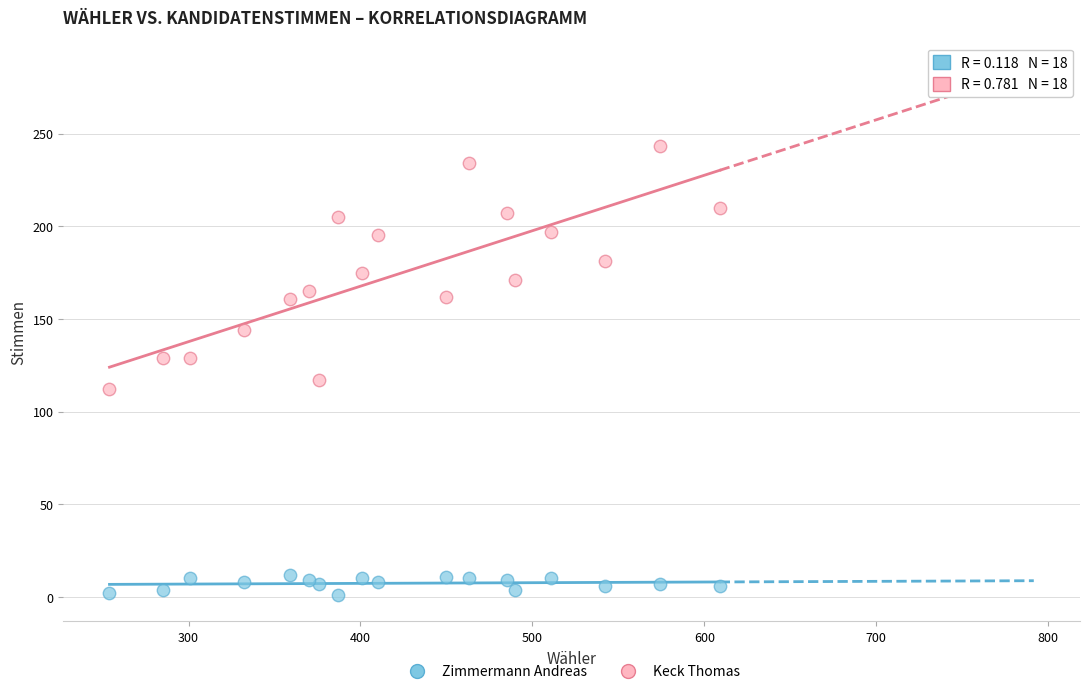

Which series reaches the minimum Y coordinate?

Zimmermann Andreas